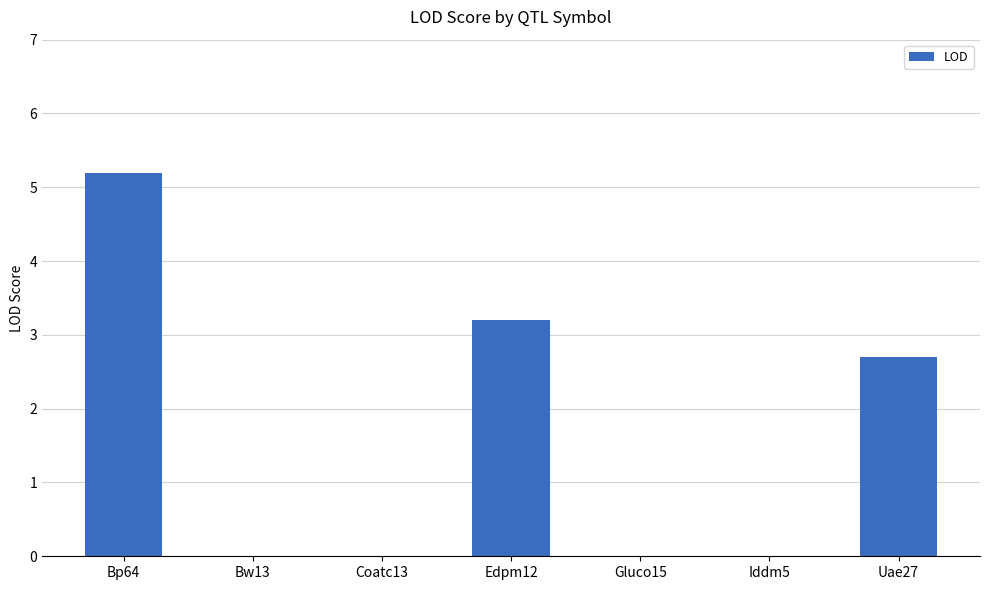

Between Edpm12 and Gluco15, which is larger?

Edpm12